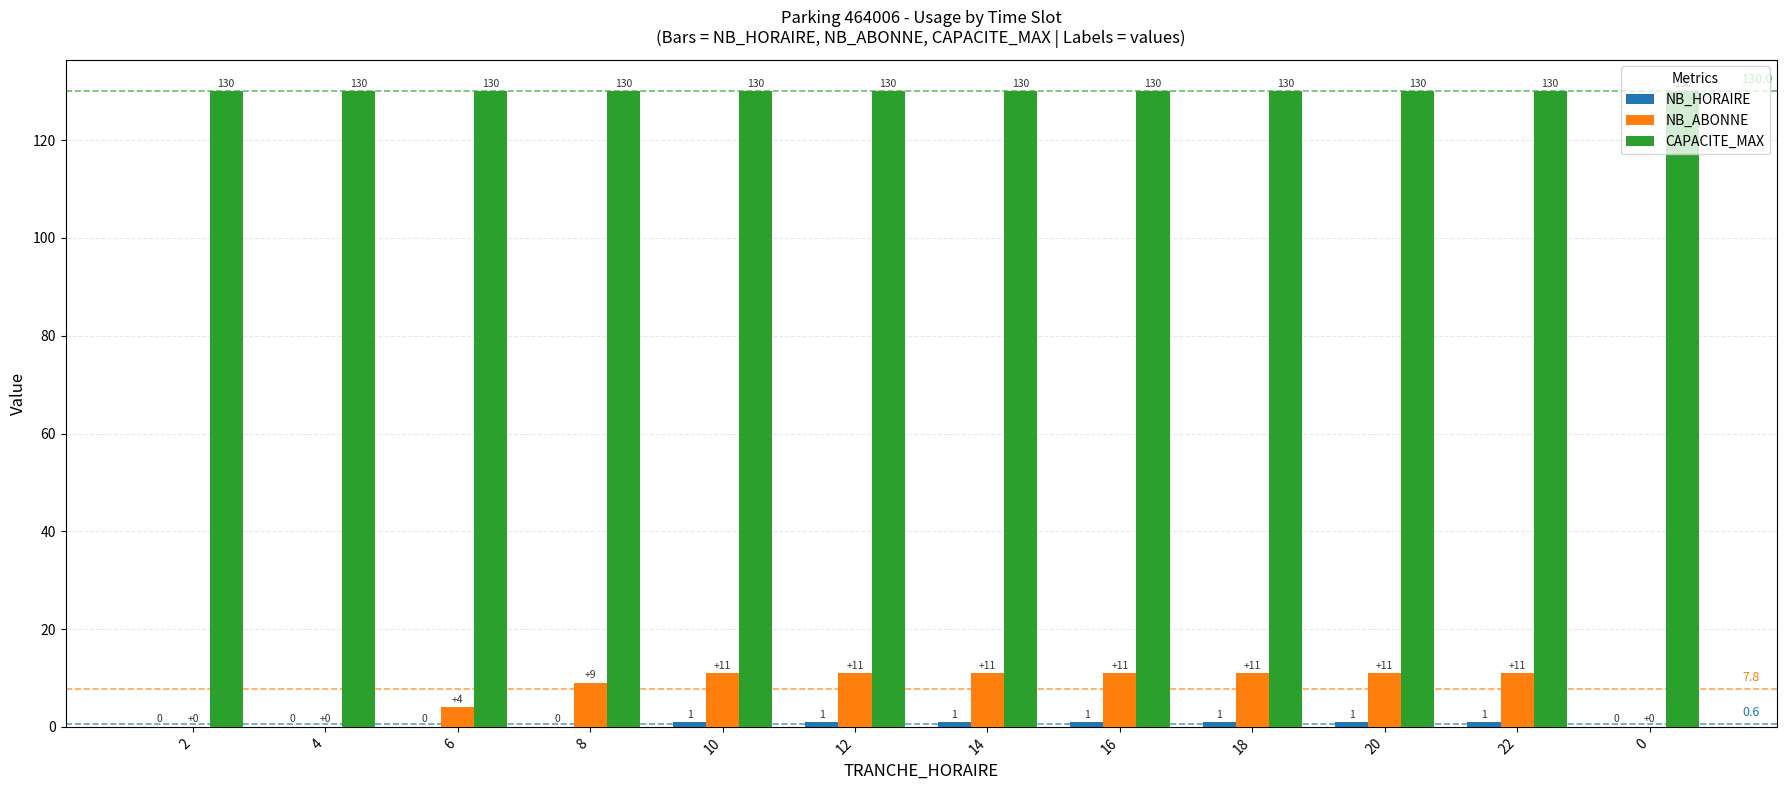

What is the total value across all series at 10?

142